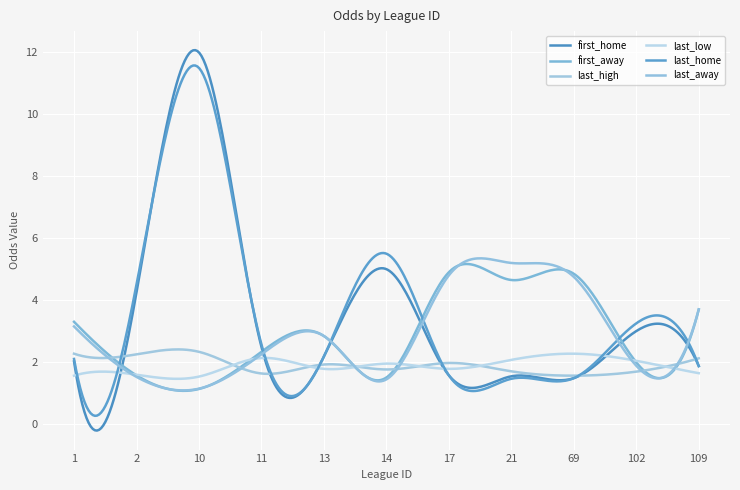

What are all the series names shown in the legend?

first_home, first_away, last_high, last_low, last_home, last_away